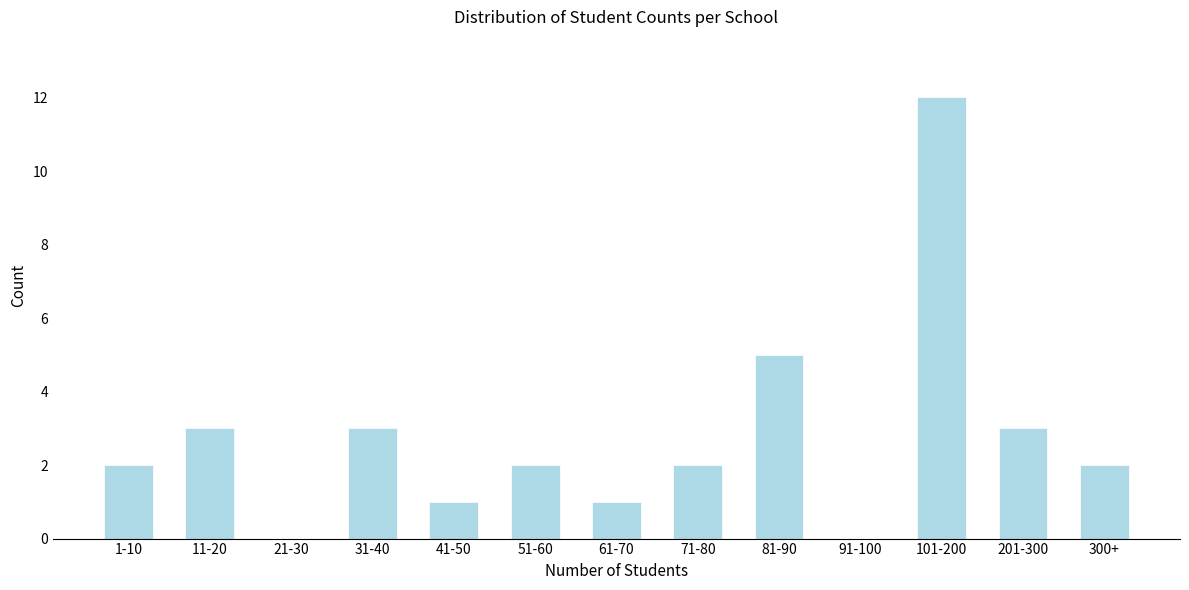

Reading left to right, transcribe all the data shown in this chart.

1-10=2	11-20=3	21-30=0	31-40=3	41-50=1	51-60=2	61-70=1	71-80=2	81-90=5	91-100=0	101-200=12	201-300=3	300+=2